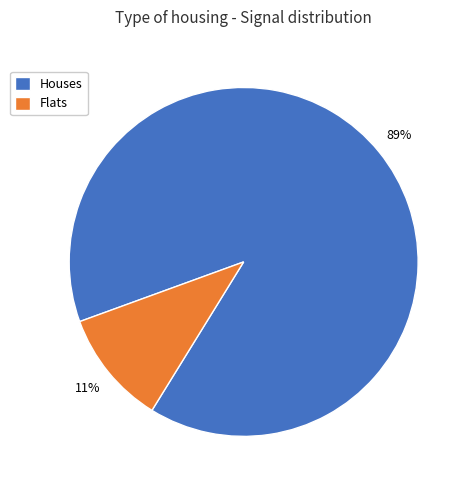

Do Houses and Flats together represent more than half of the pie?

Yes